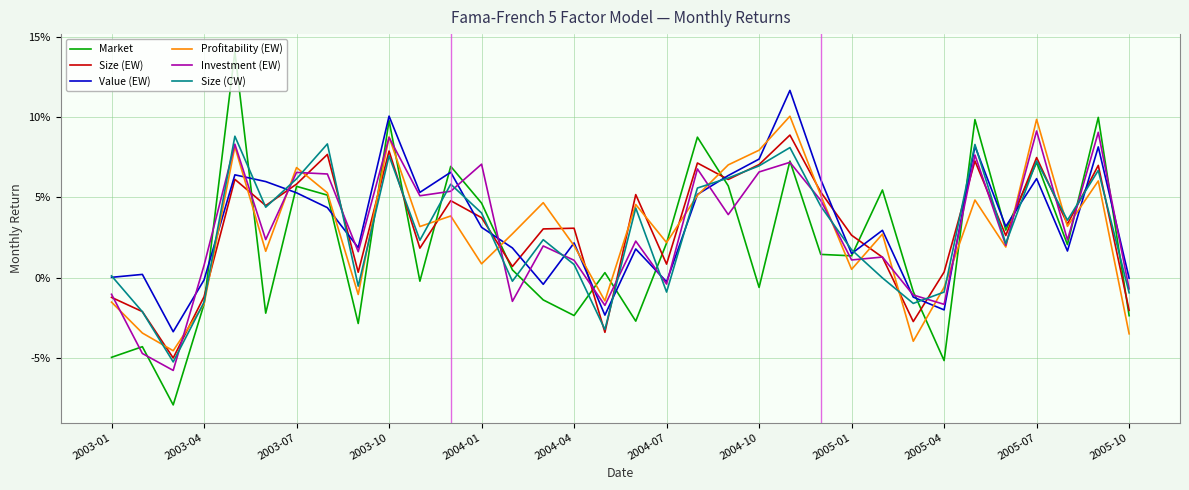

True or false: Profitability (EW) and Value (EW) intersect in this chart.

True